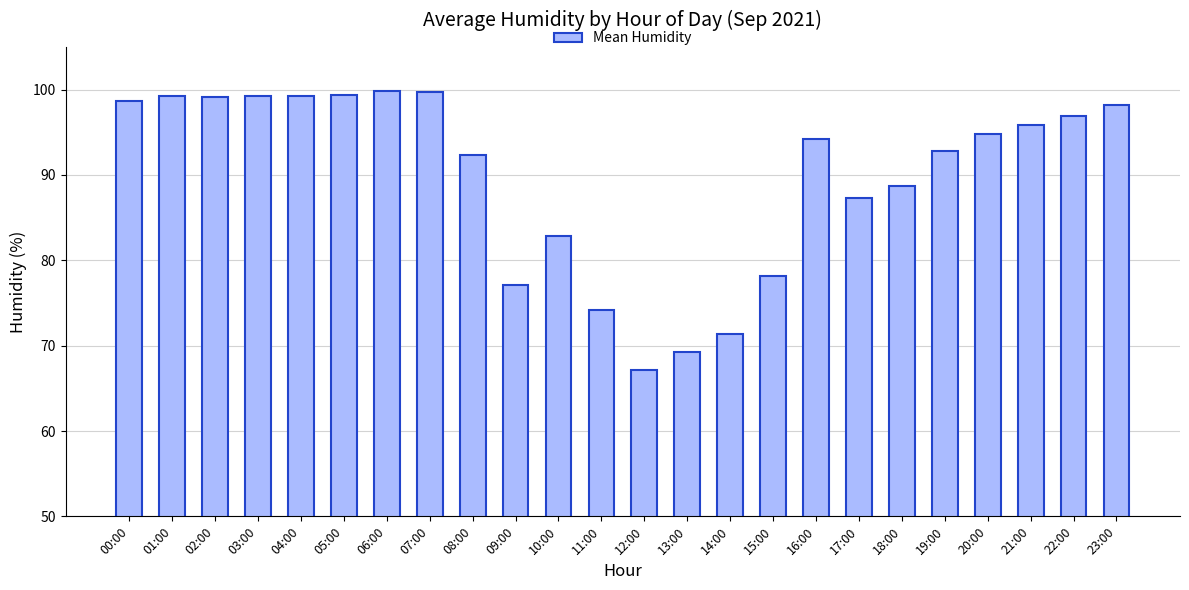

What is the maximum value shown in the chart?

99.9